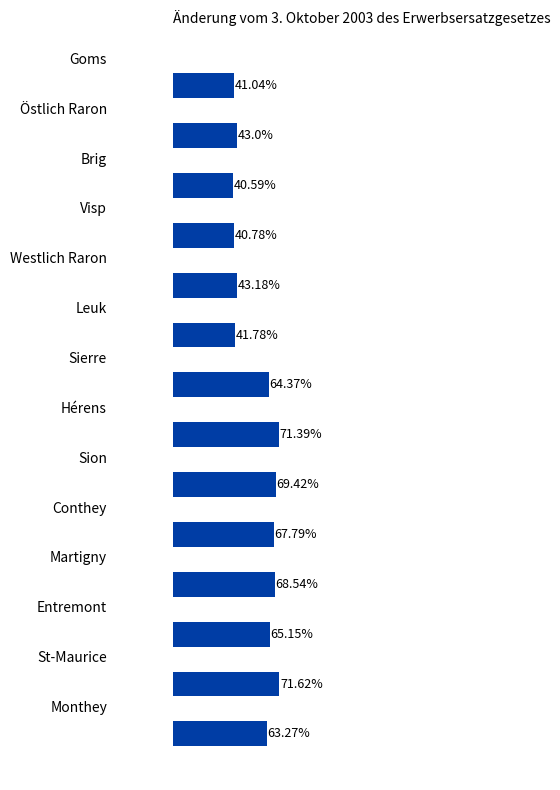

Are the bars grouped side by side (vs. stacked)?

No